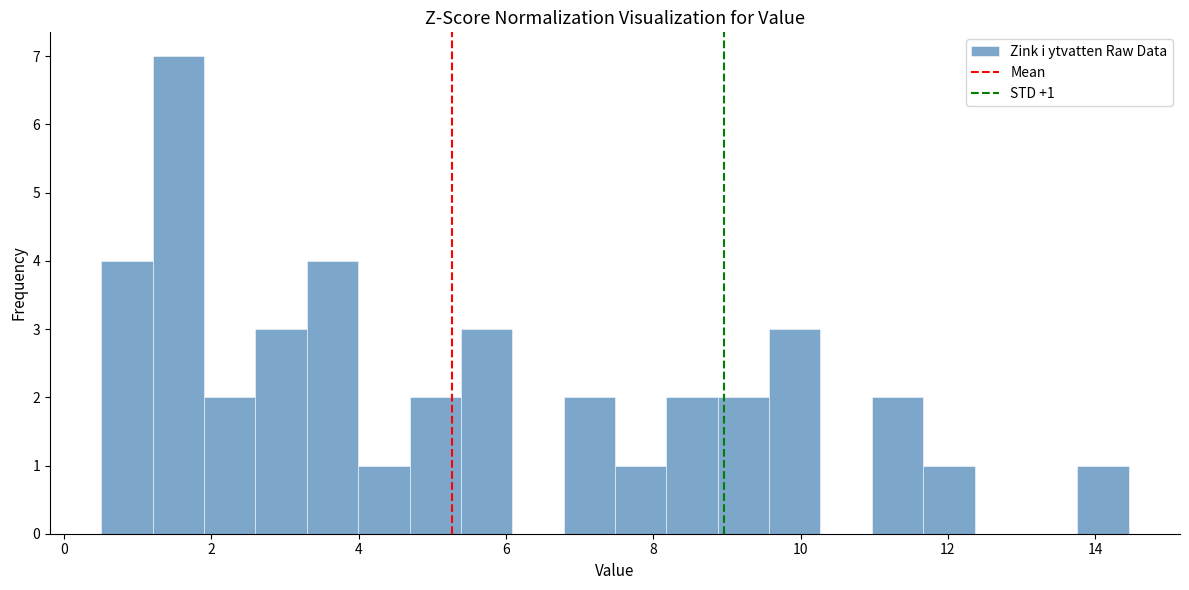

Read against the x-axis, roughly where is the centre of the tallest bar?

1.6